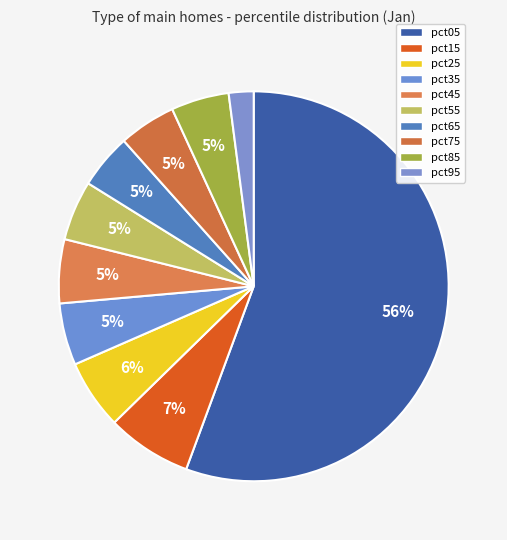

To the nearest percent, what is the combined percentage of pct35 and pct15?

12%